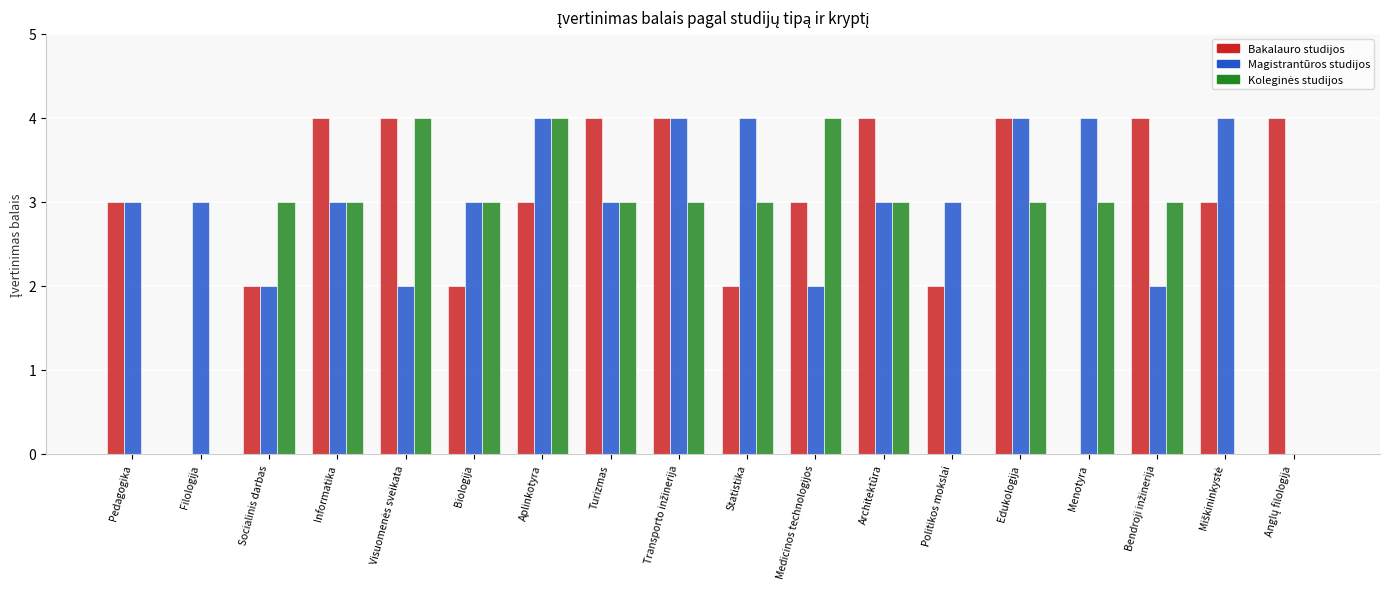

What is the sum of all Magistrantūros studijos values?

53